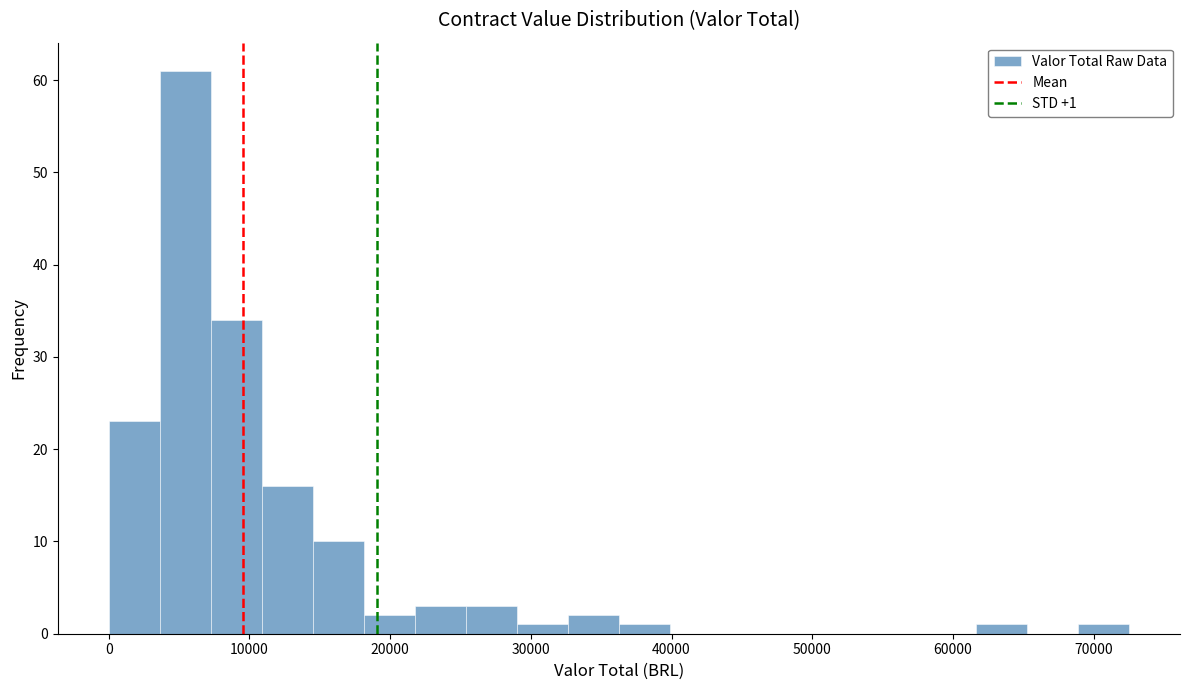

Read against the x-axis, roughly where is the centre of the tallest bar?

5000